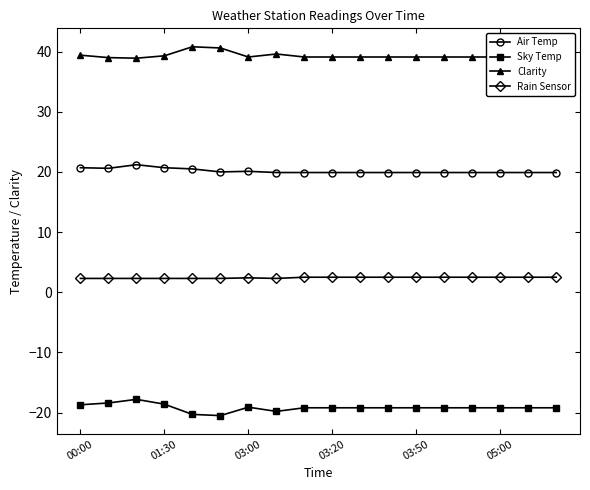

How many Rain Sensor values are between 2 and 3?

18